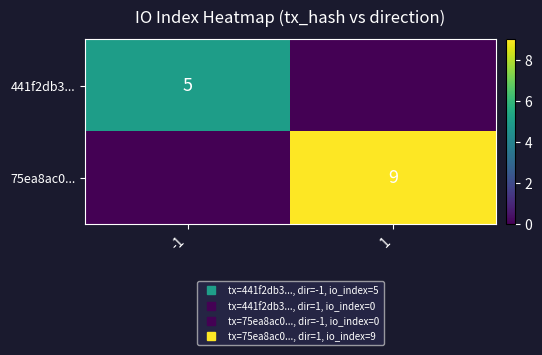

Rank the series by their maximum value, from lowest to highest.

441f2db3..., 75ea8ac0...